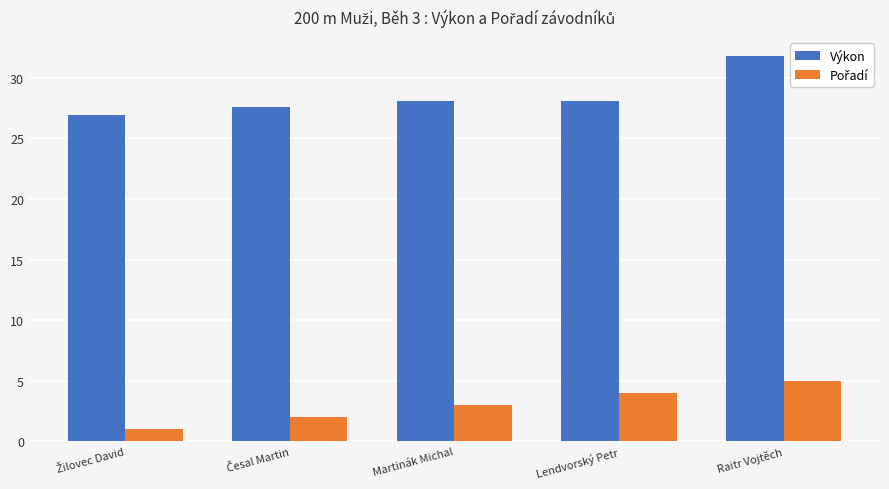

What is the difference between the highest and lowest values at Martinák Michal?

25.1